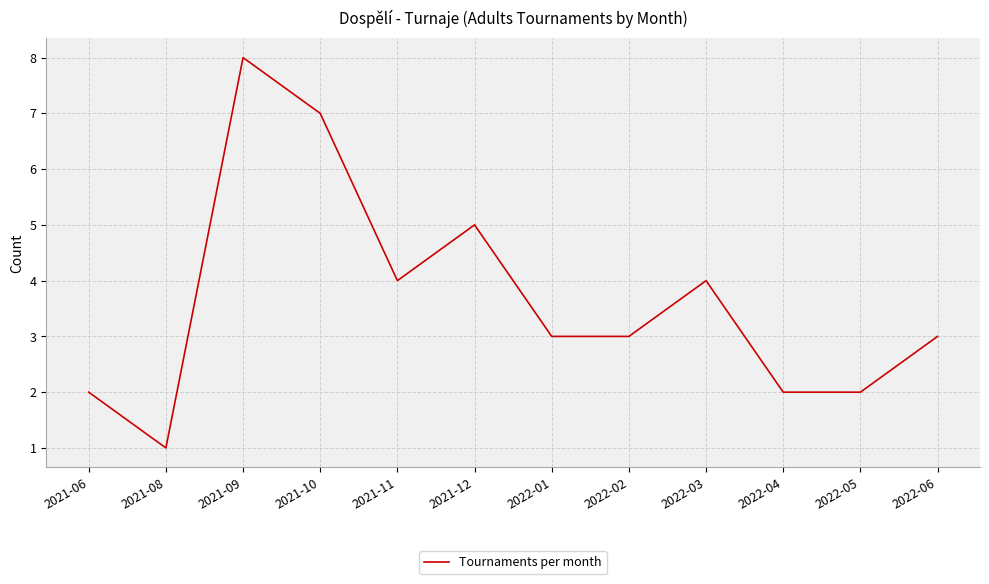

What position from the left is 2022-01?

7